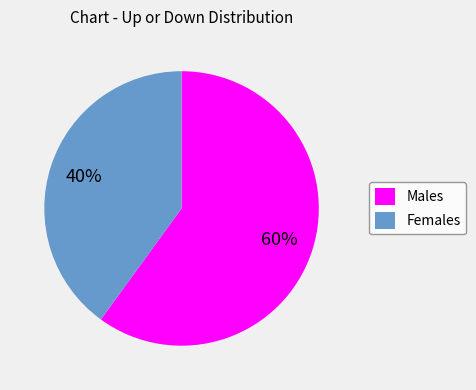

Does any single category account for the majority?

Yes